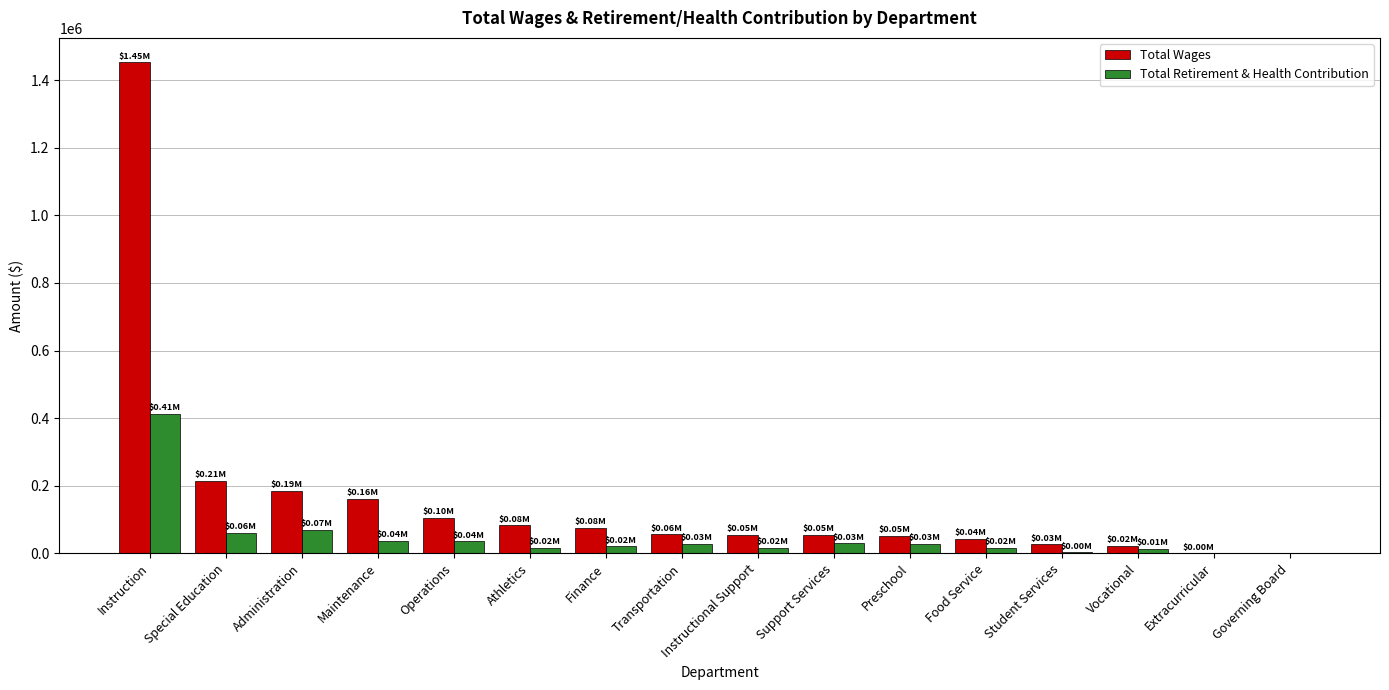

What is the sum of all Total Retirement & Health Contribution values?

786324